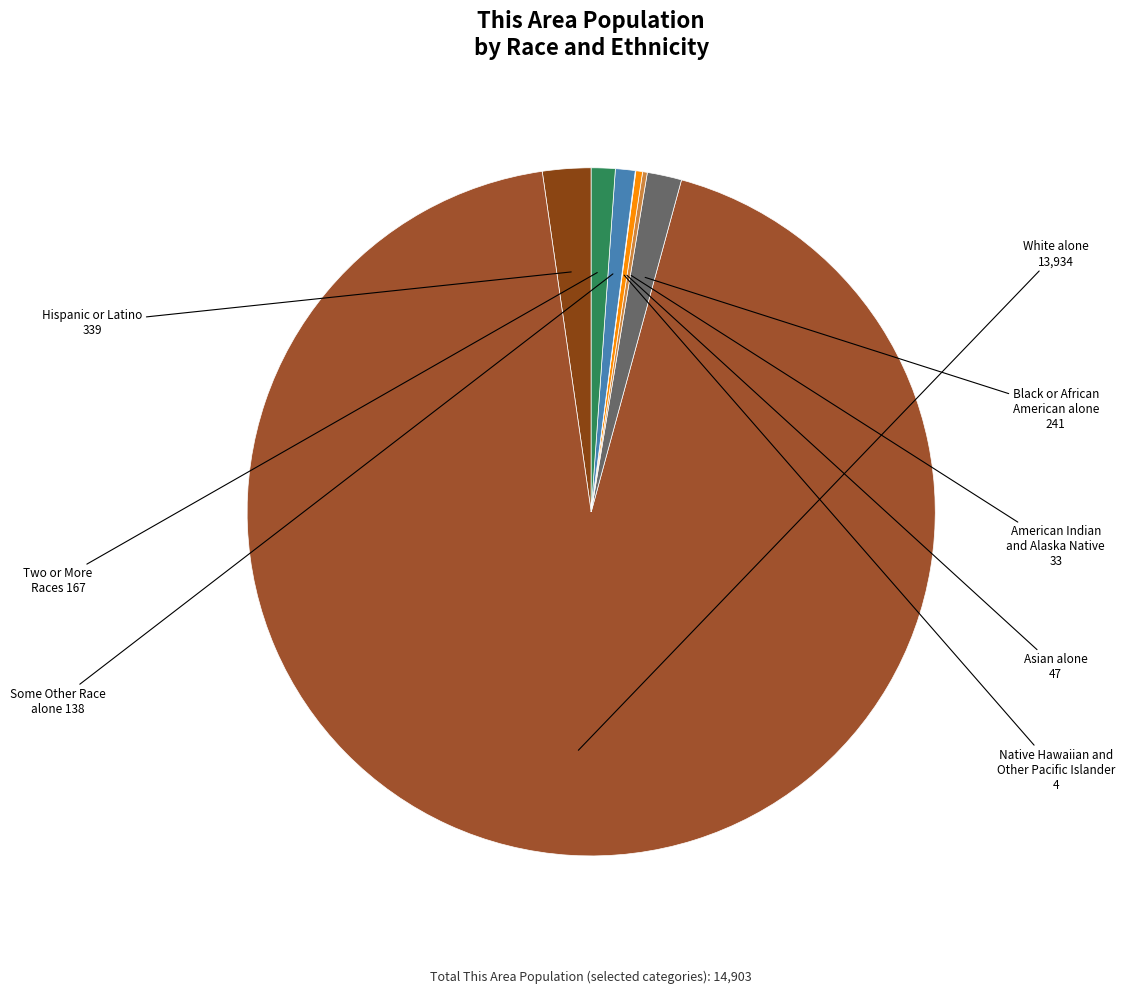

The Two or More Races slice represents 14% of the pie. True or false?

False